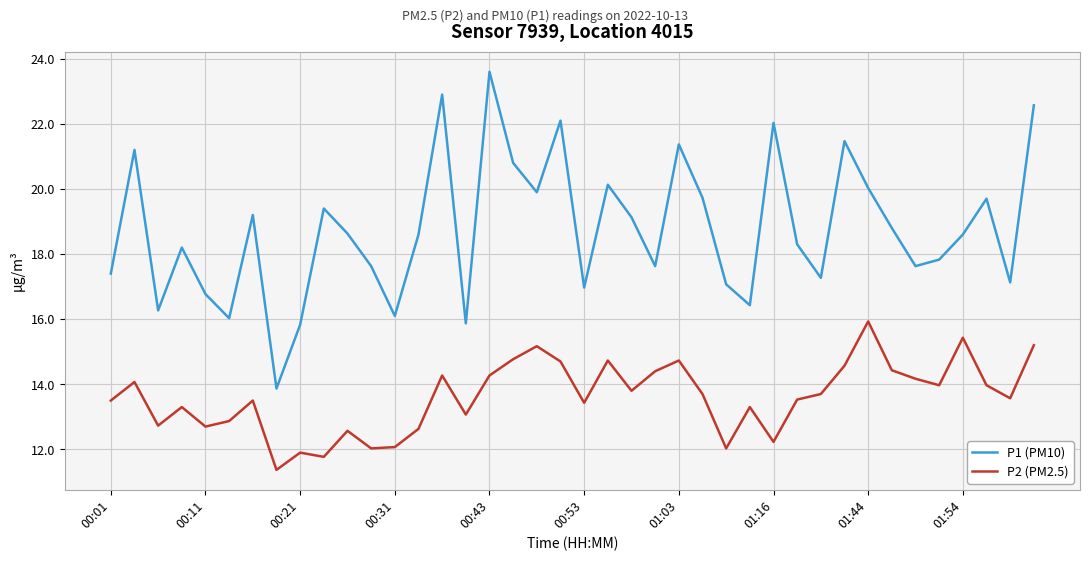

Which series has the largest total across all categories?

P1 (PM10)